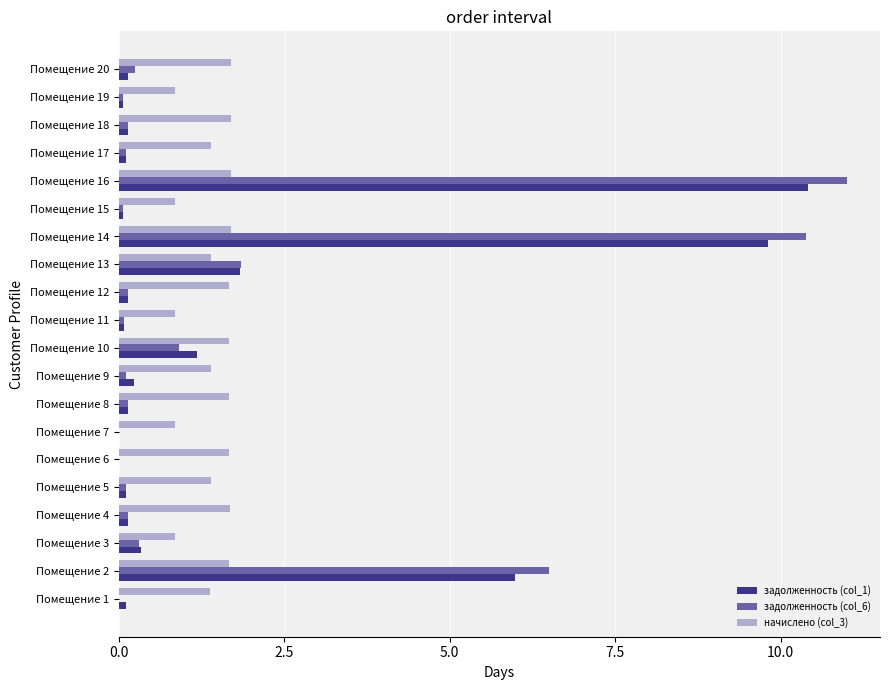

The value of задолженность (col_6) at Помещение 16 is 11.0. True or false?

True